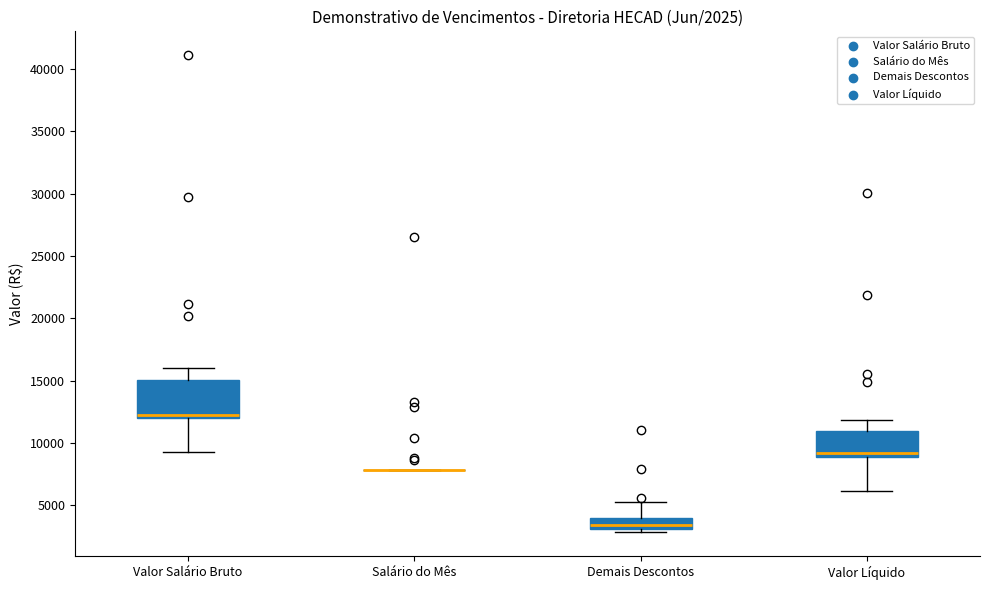

Comparing the boxes themselves (not the whiskers), which one is the tallest?

Valor Salário Bruto